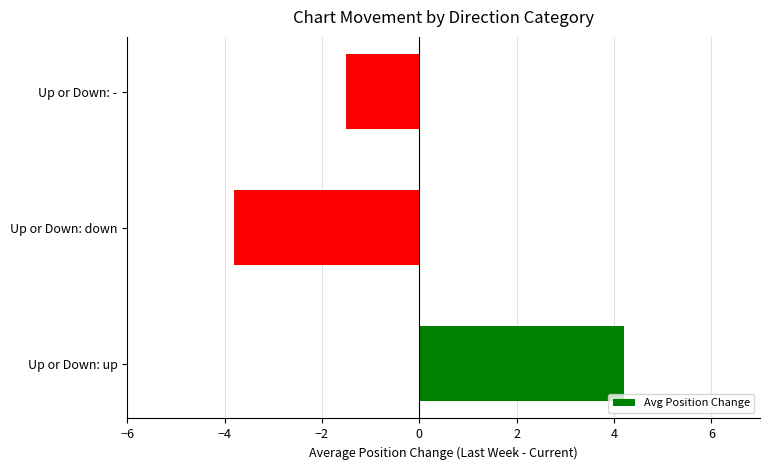

What is the difference between the maximum and minimum values?

8.0